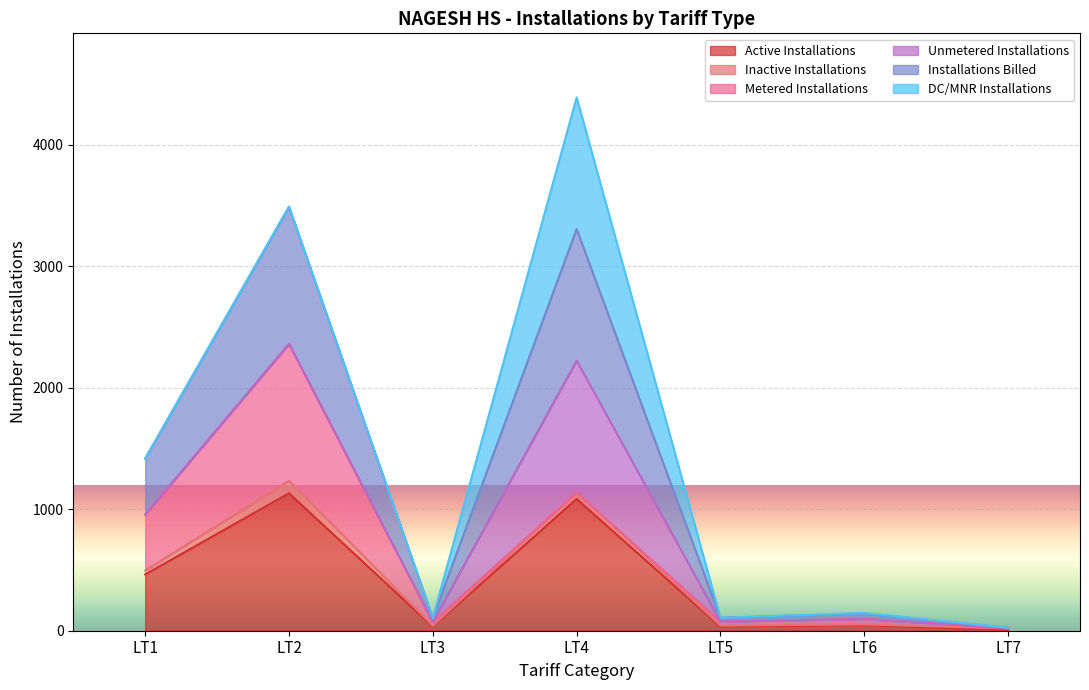

Which label corresponds to the largest value in the chart?

LT2